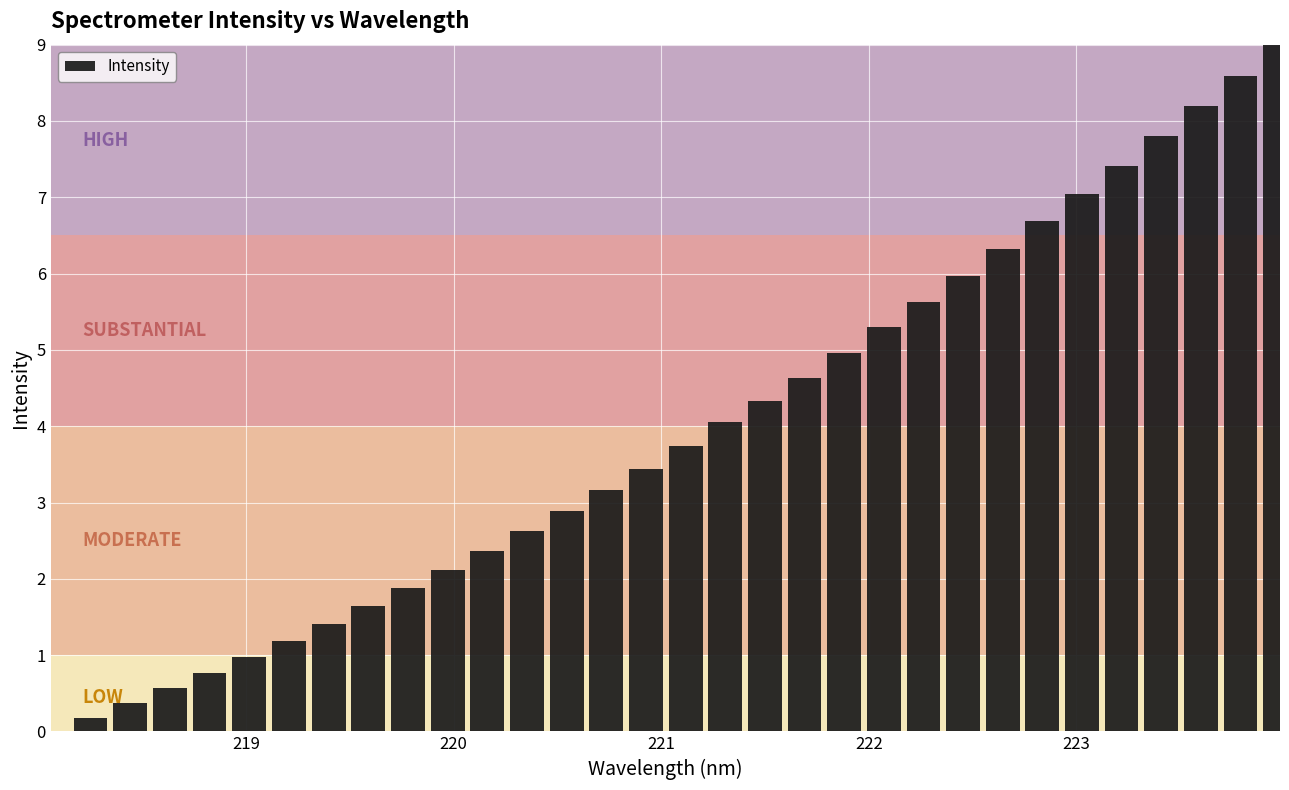

What is the maximum value shown in the chart?

9.0